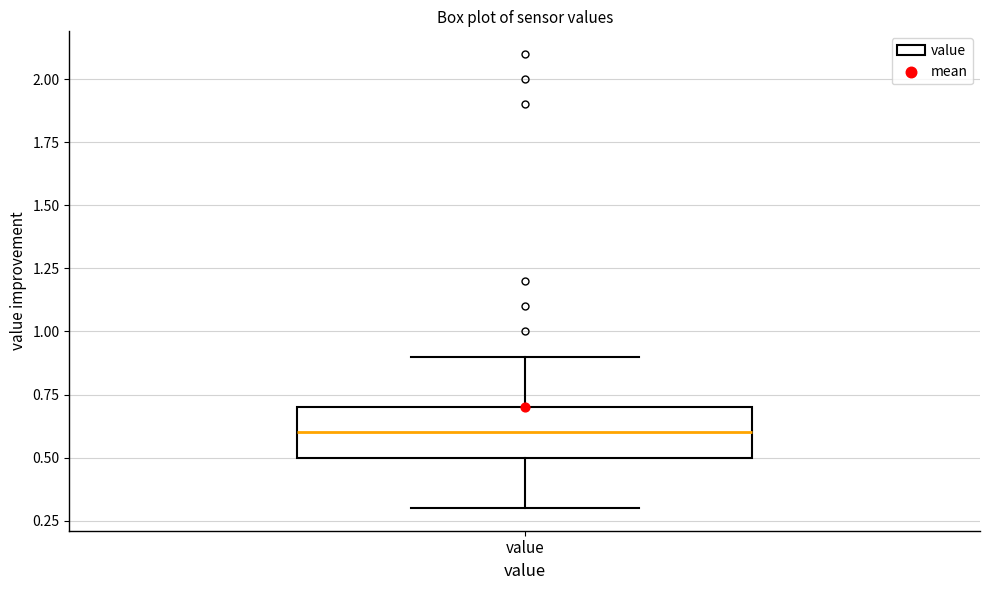

Transcribe this box plot: give where the median line is, the range the box spans, and where the two whiskers end, as read against the y-axis. The values are not printed on the chart, so give them approximately, as read against the axis.

median 0.6, box 0.5 to 0.7, whiskers 0.3 to 0.9